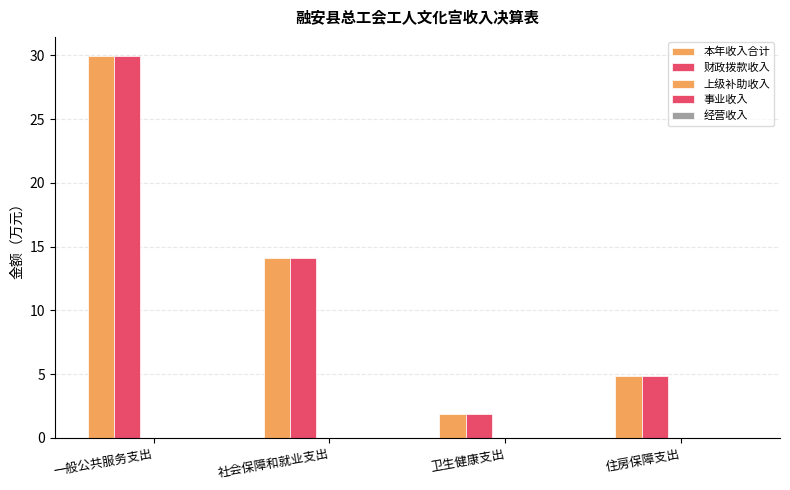

Reading left to right, extract all data points from this chart.

本年收入合计: 一般公共服务支出=30.0	社会保障和就业支出=14.2	卫生健康支出=1.9	住房保障支出=4.9
财政拨款收入: 一般公共服务支出=30.0	社会保障和就业支出=14.2	卫生健康支出=1.9	住房保障支出=4.9
上级补助收入: 一般公共服务支出=0.0	社会保障和就业支出=0.0	卫生健康支出=0.0	住房保障支出=0.0
事业收入: 一般公共服务支出=0.0	社会保障和就业支出=0.0	卫生健康支出=0.0	住房保障支出=0.0
经营收入: 一般公共服务支出=0.0	社会保障和就业支出=0.0	卫生健康支出=0.0	住房保障支出=0.0